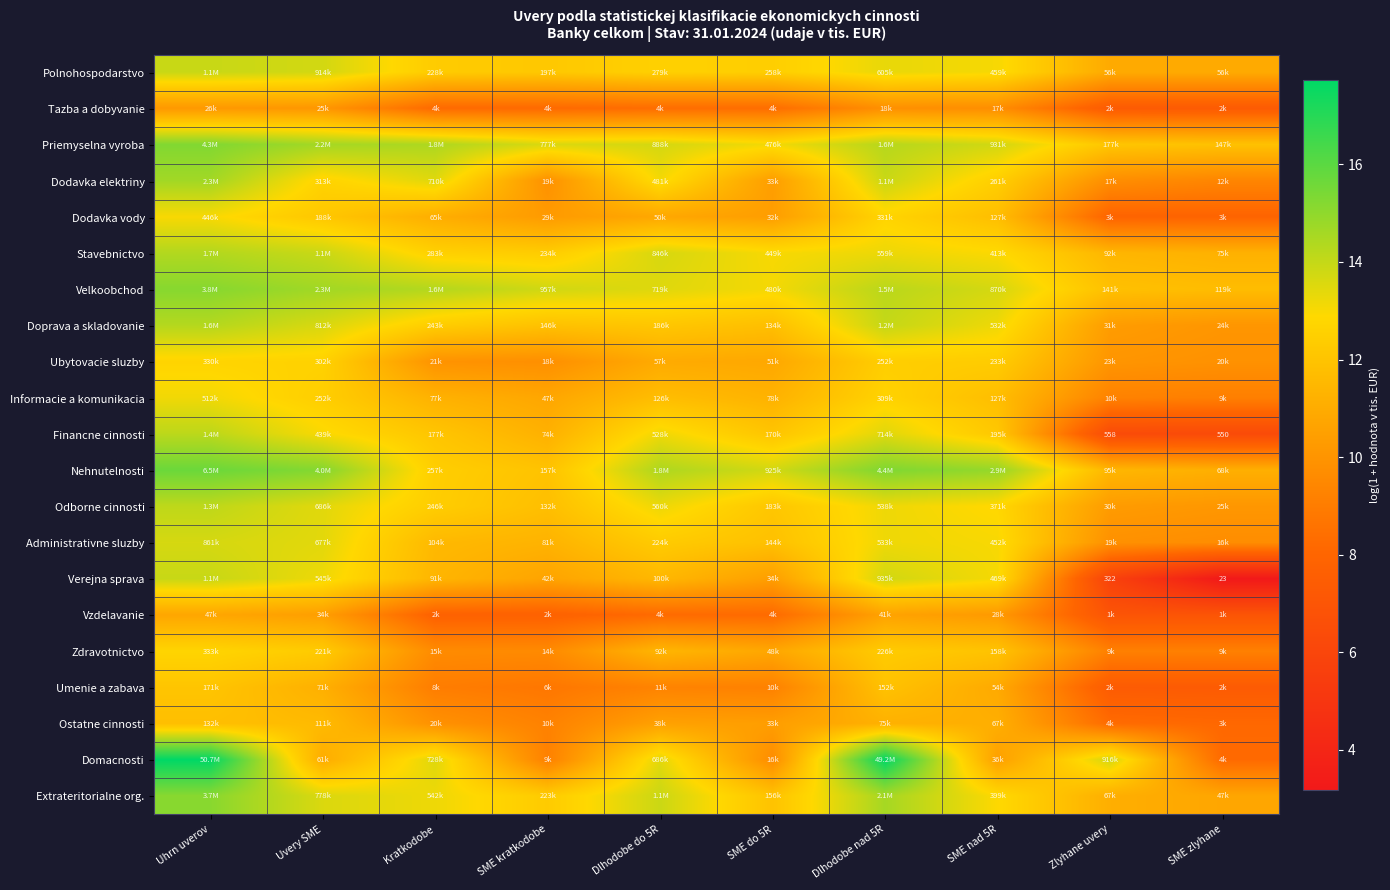

What is the difference between the Ubytovacie sluzby values at Uvery SME and Uhrn uverov?

0.1